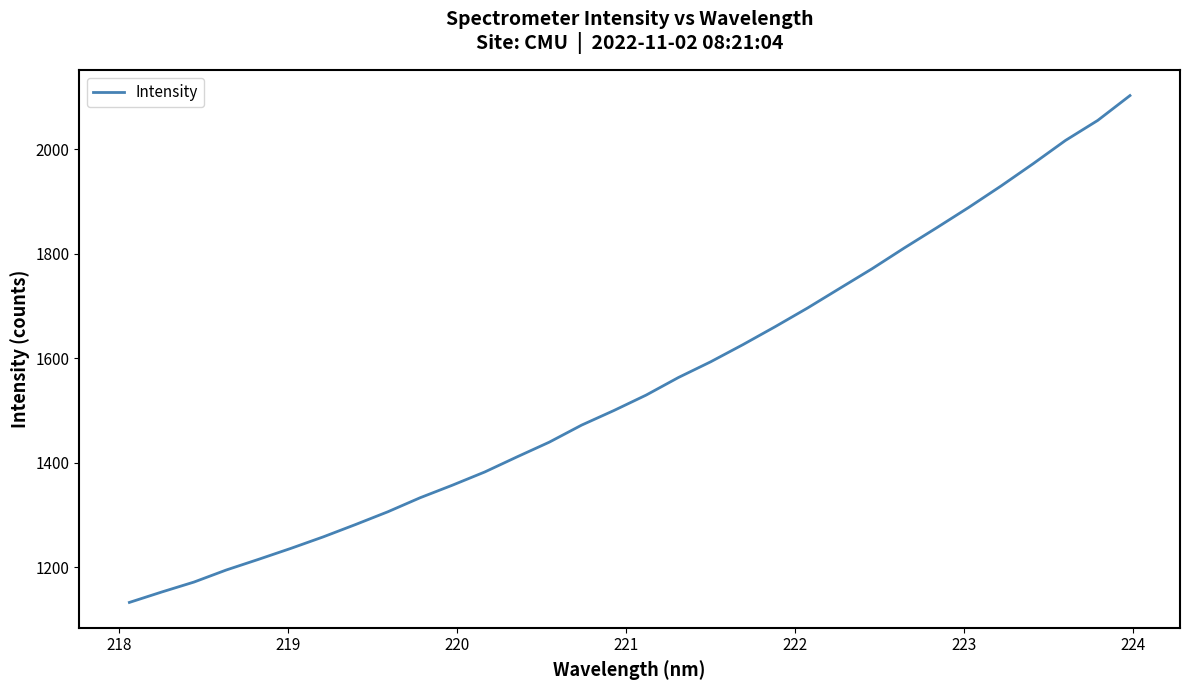

What is the difference between the maximum and minimum values?

969.3